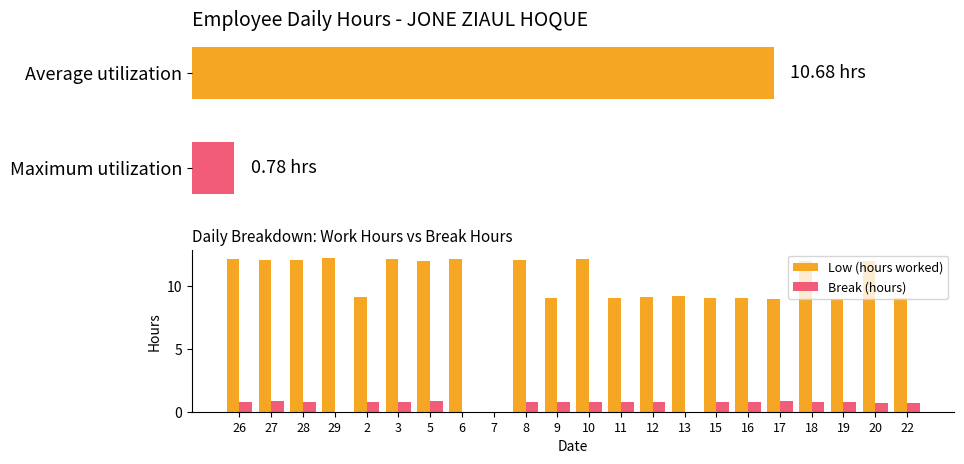

What are all the series names shown in the legend?

Low (hours worked), Break (hours)